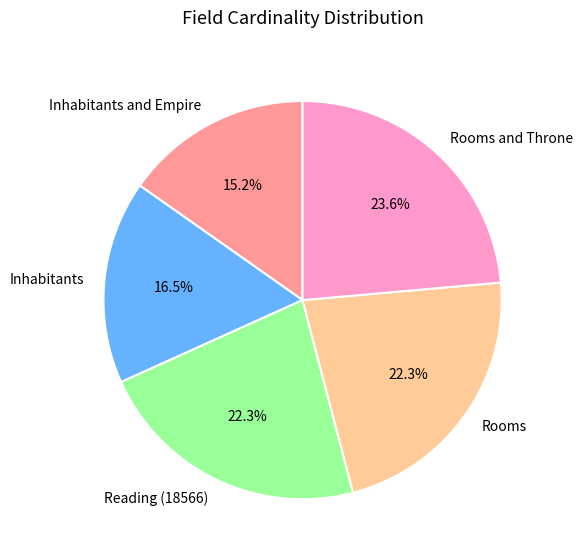

Do Inhabitants and Empire and Reading (18566) together represent more than half of the pie?

No